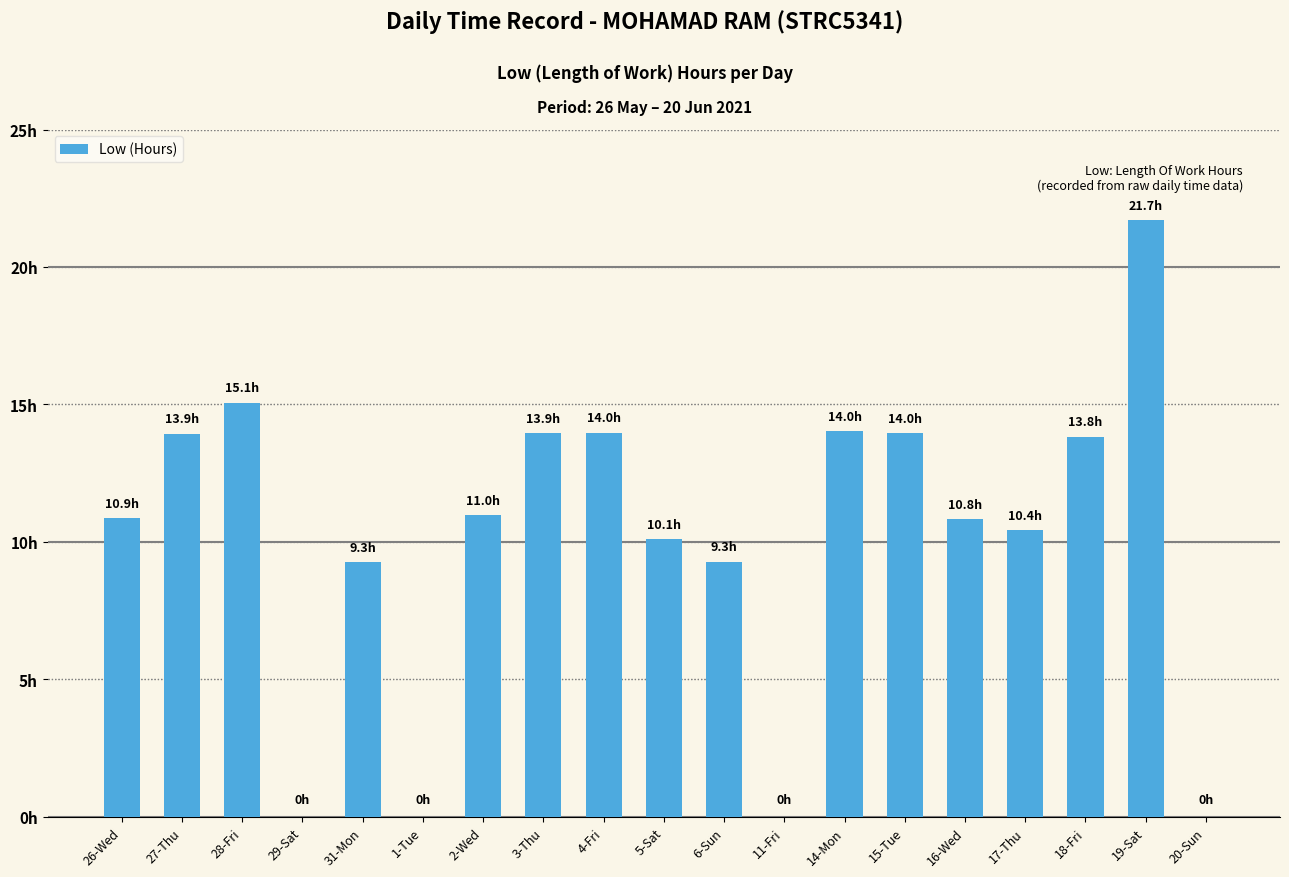

Reading right to left, list all the values displayed in this chart.

0.0	21.7	13.8	10.4	10.8	14.0	14.0	0.0	9.3	10.1	14.0	13.9	11.0	0.0	9.3	0.0	15.1	13.9	10.9